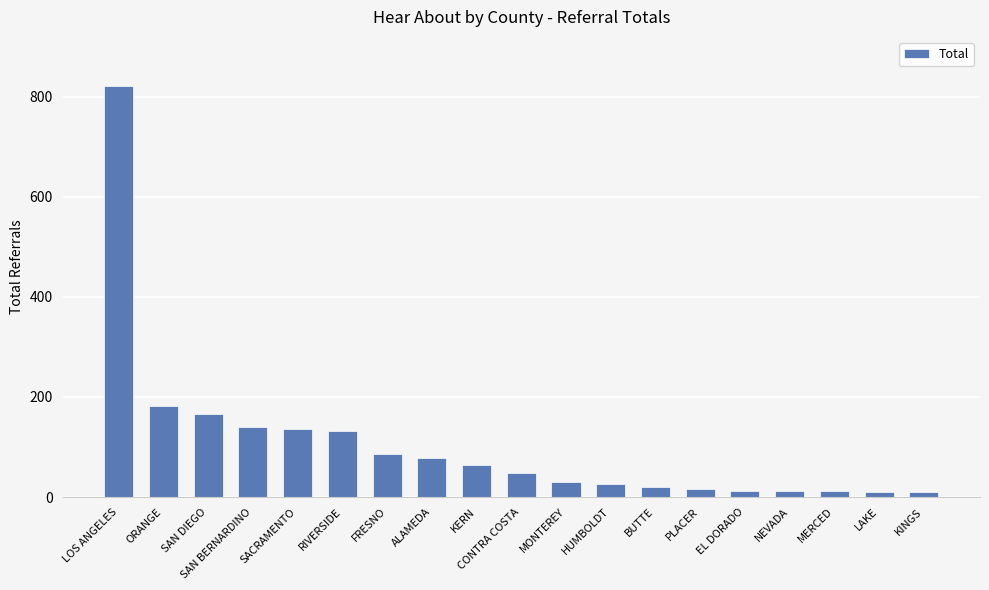

How many categories are shown in the chart?

19